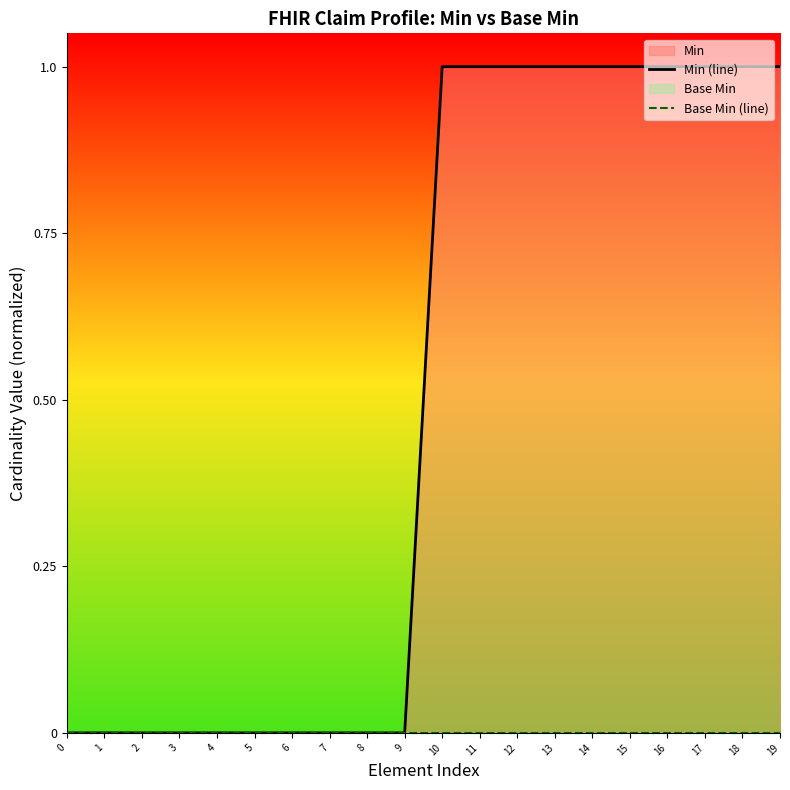

What is the sum of the Min (line) values at 10 and 19?

2